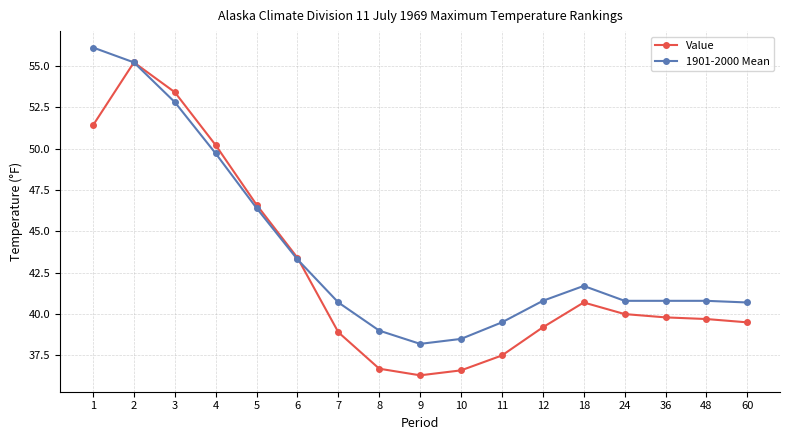

What is the spread (max minus min) of values at 8?

2.3